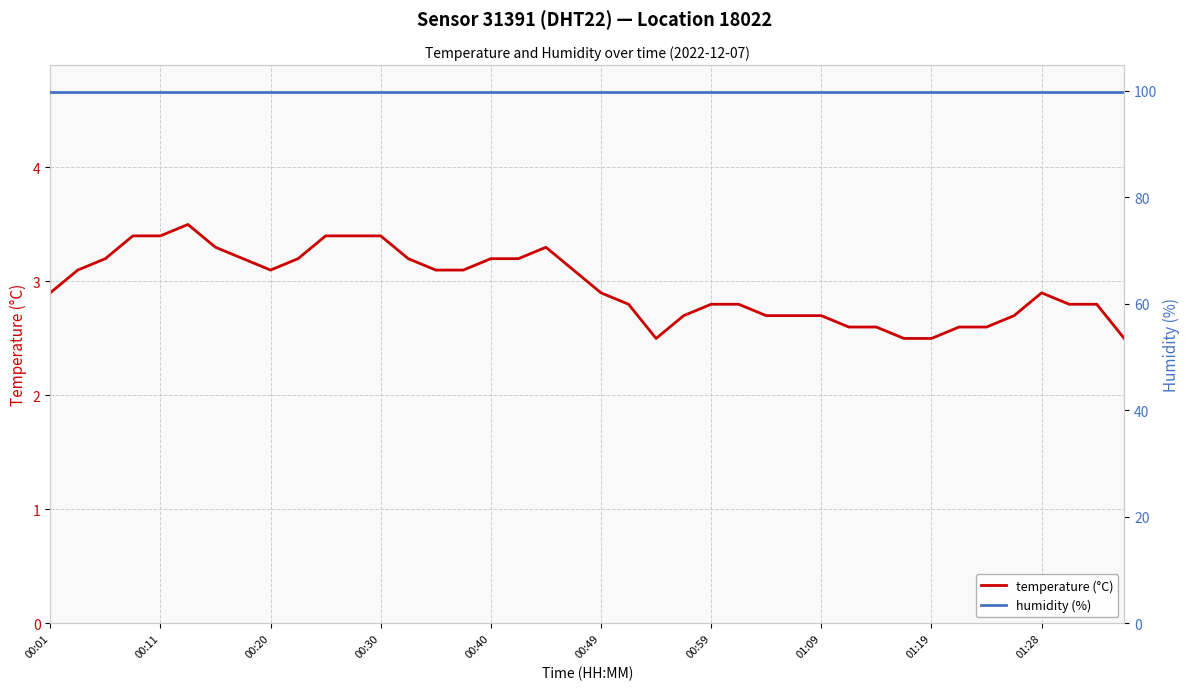

What is the minimum value for temperature (°C)?

2.5